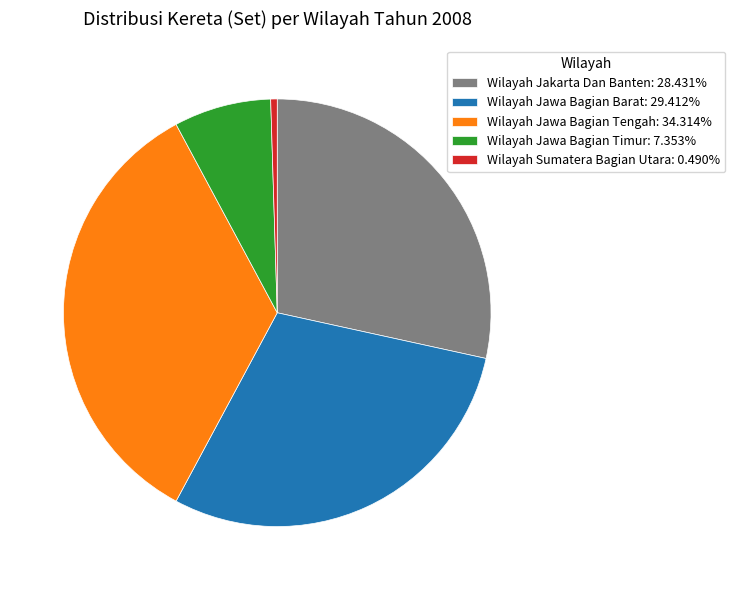

Is there any slice that represents more than half of the pie?

No